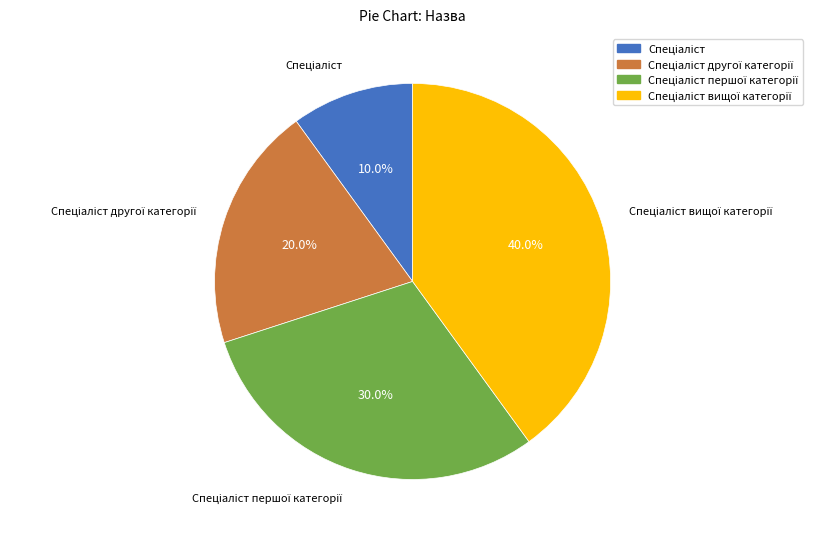

Is there a majority slice in this chart?

No